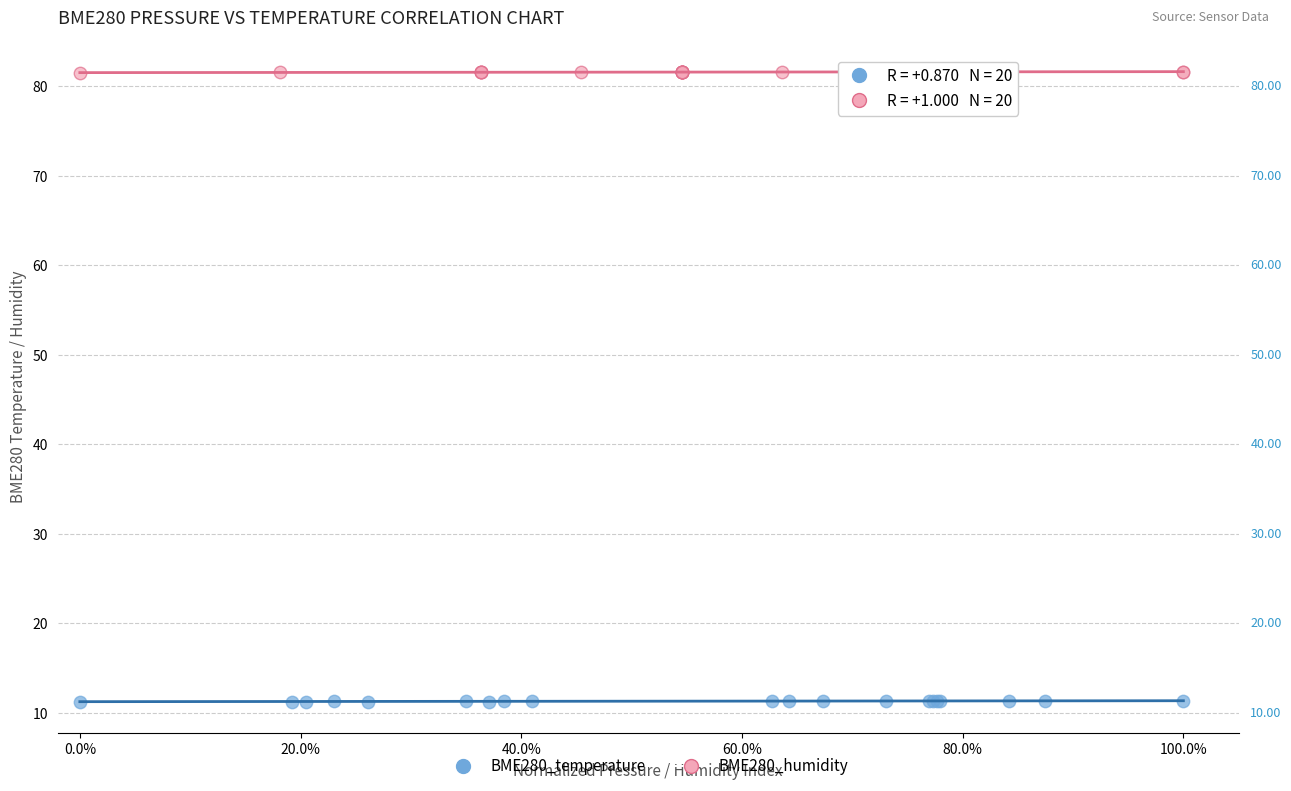

What are all the series names shown in the legend?

BME280_temperature, BME280_humidity